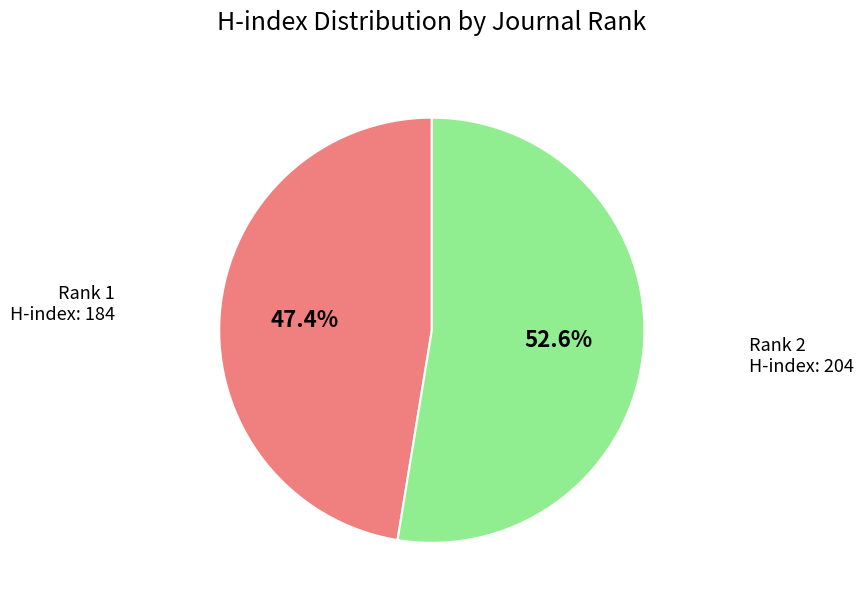

Is there a majority slice in this chart?

Yes